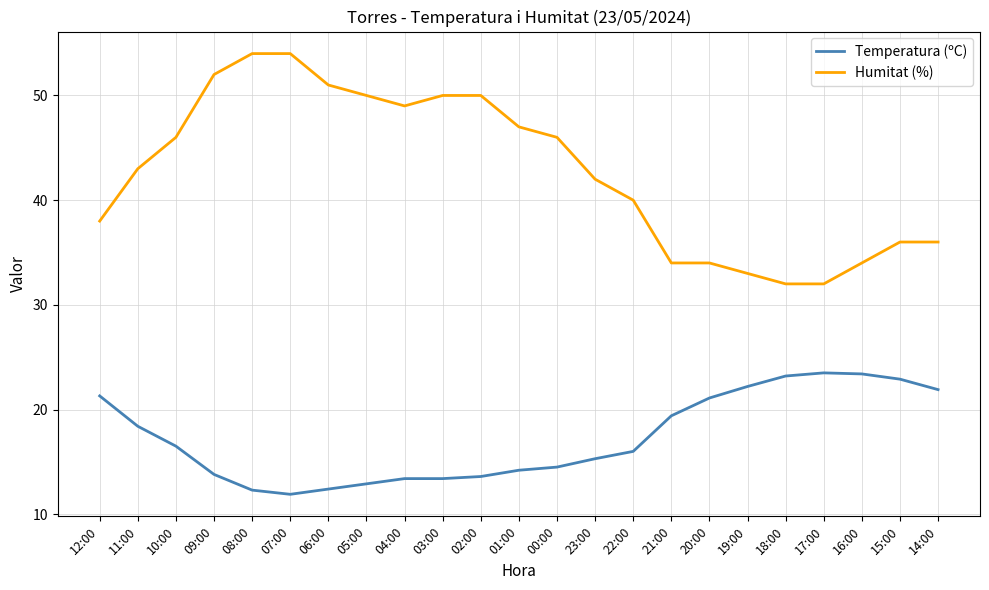

Does the chart have visible grid lines?

Yes